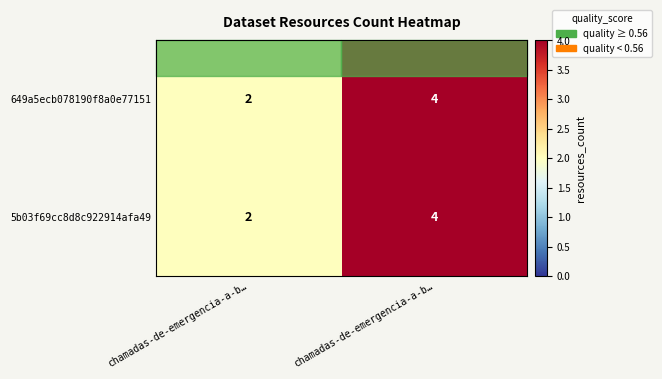

At how many categories does at least one series exceed 3?

1